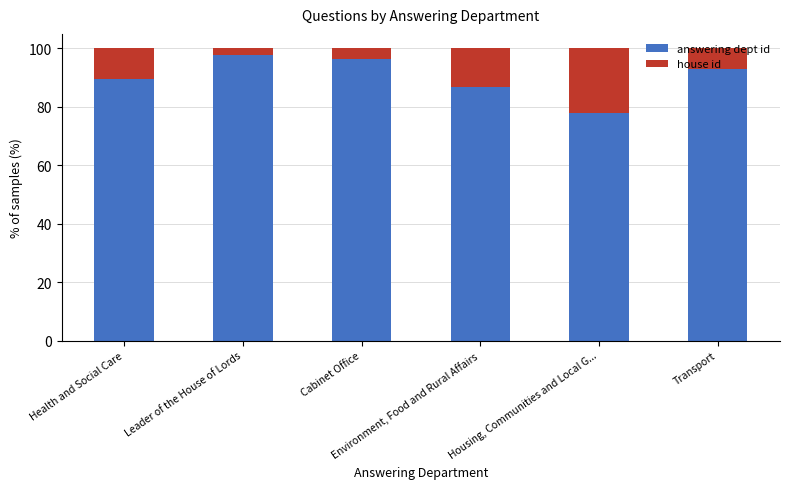

What is the difference between the maximum and minimum values in the answering dept id series?

20.1